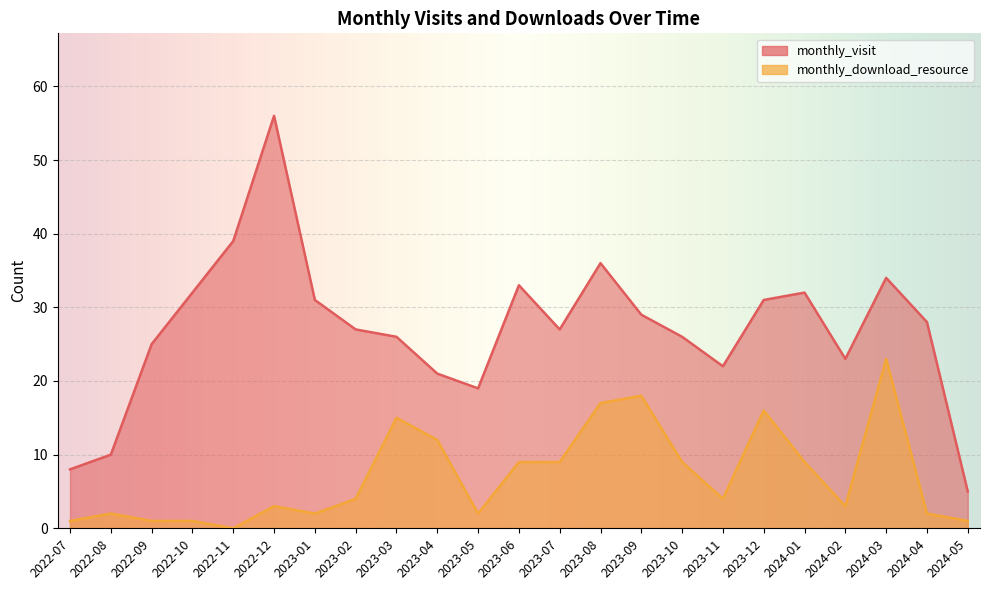

At which label does monthly_visit reach its minimum?

2024-05